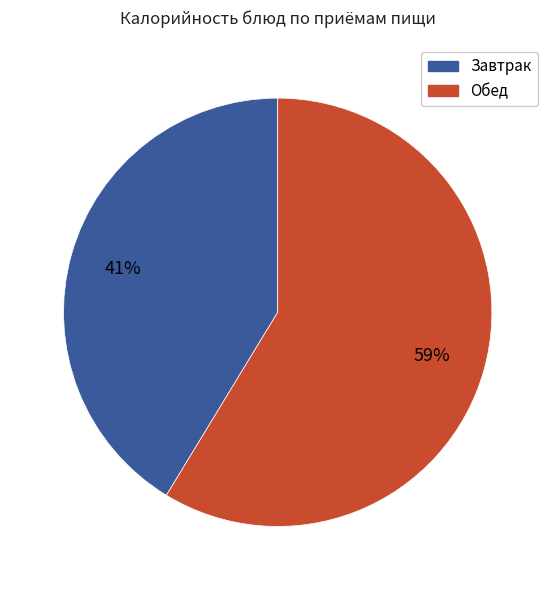

To the nearest percent, what is the average slice percentage?

50%